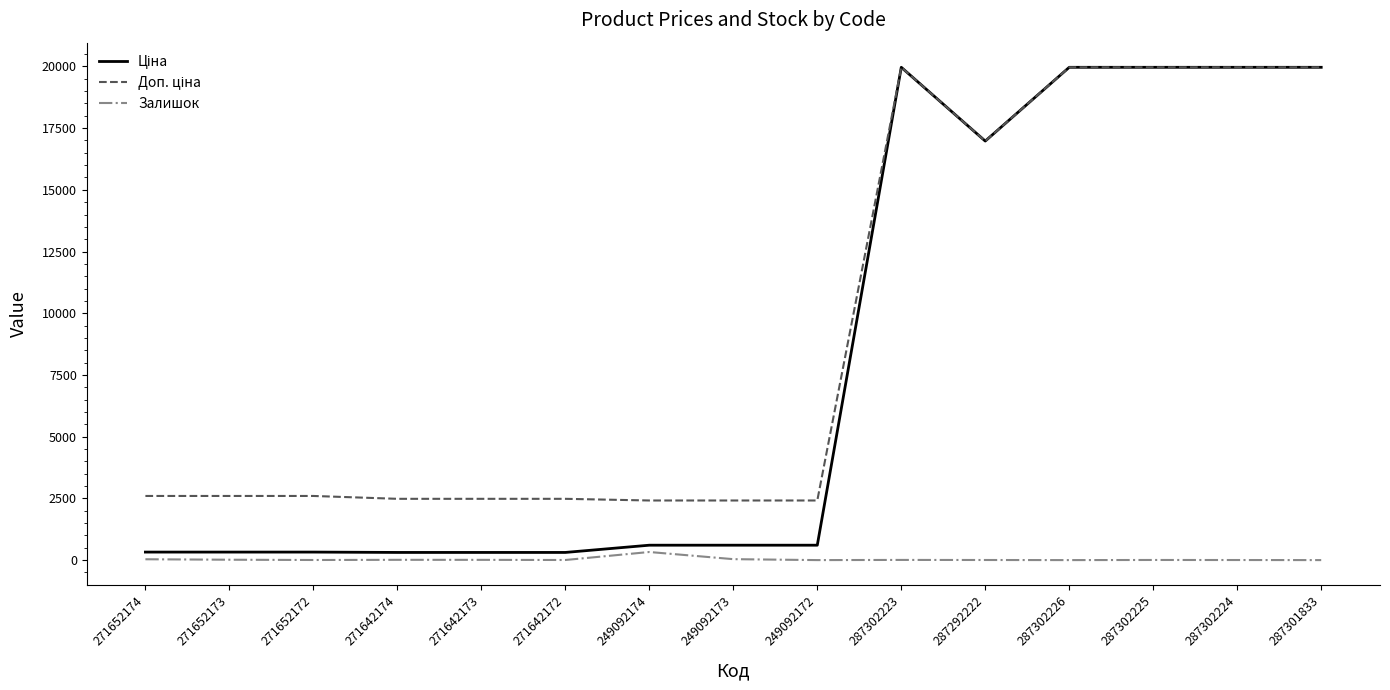

What is the spread (max minus min) of values at 249092172?

2414.8